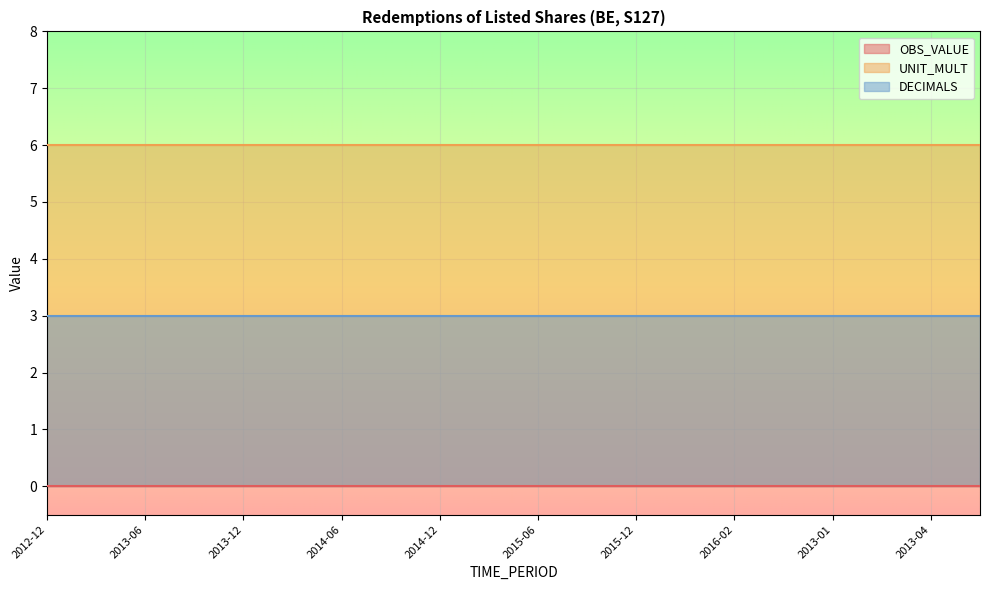

What are all the series names shown in the legend?

OBS_VALUE, UNIT_MULT, DECIMALS